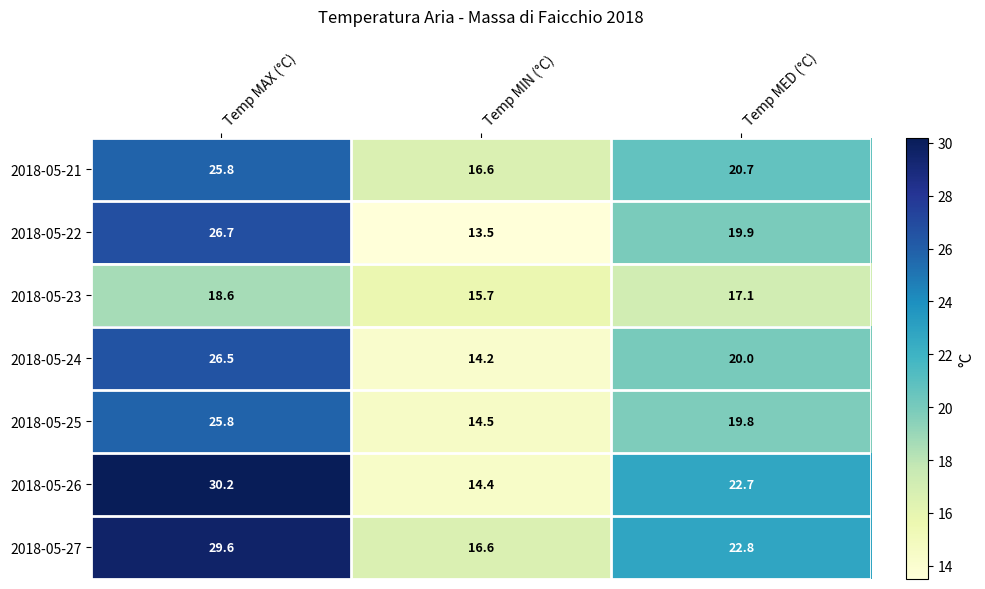

What value does the 2018-05-22 series have at Temp MIN (°C)?

13.5